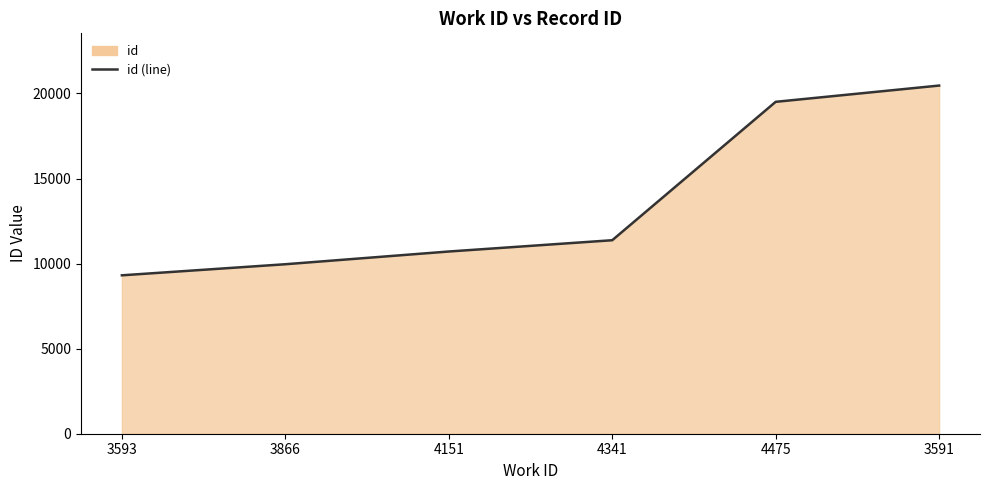

What is the sum of the values at 4475 and 3866?

29470